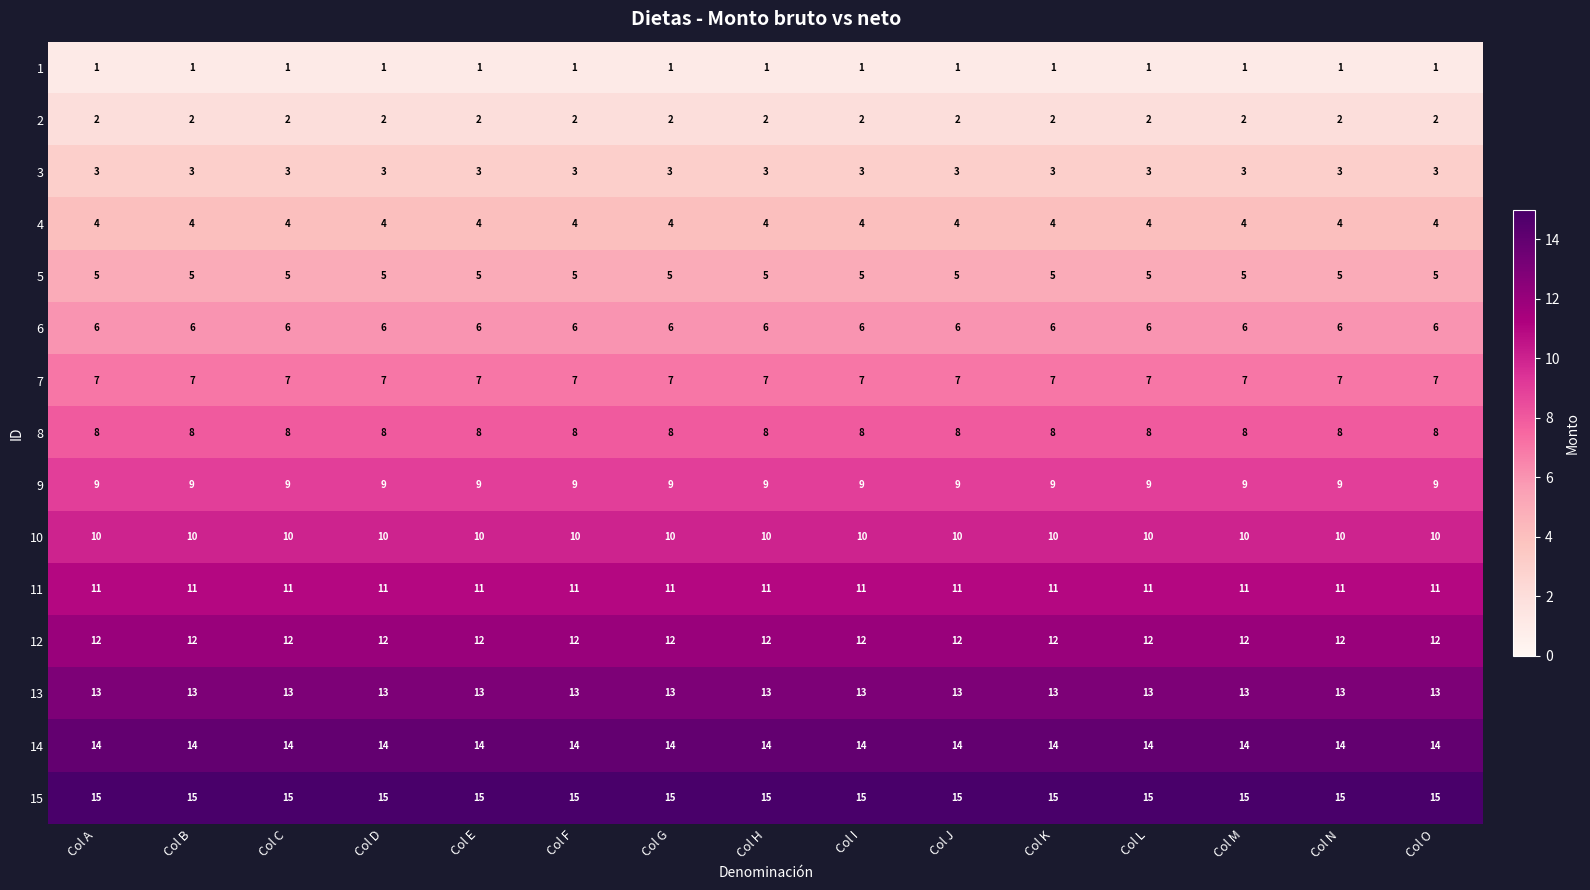

What is the average value of the 7 series?

7